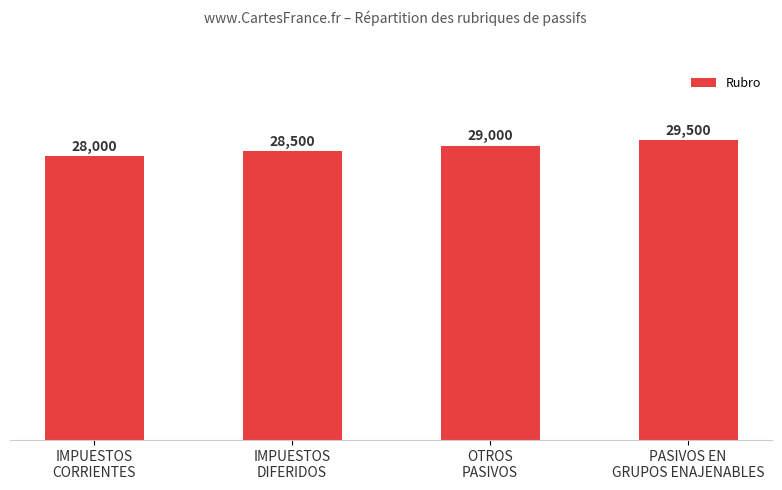

Where is the data nearest to the value 28750?

IMPUESTOS
DIFERIDOS